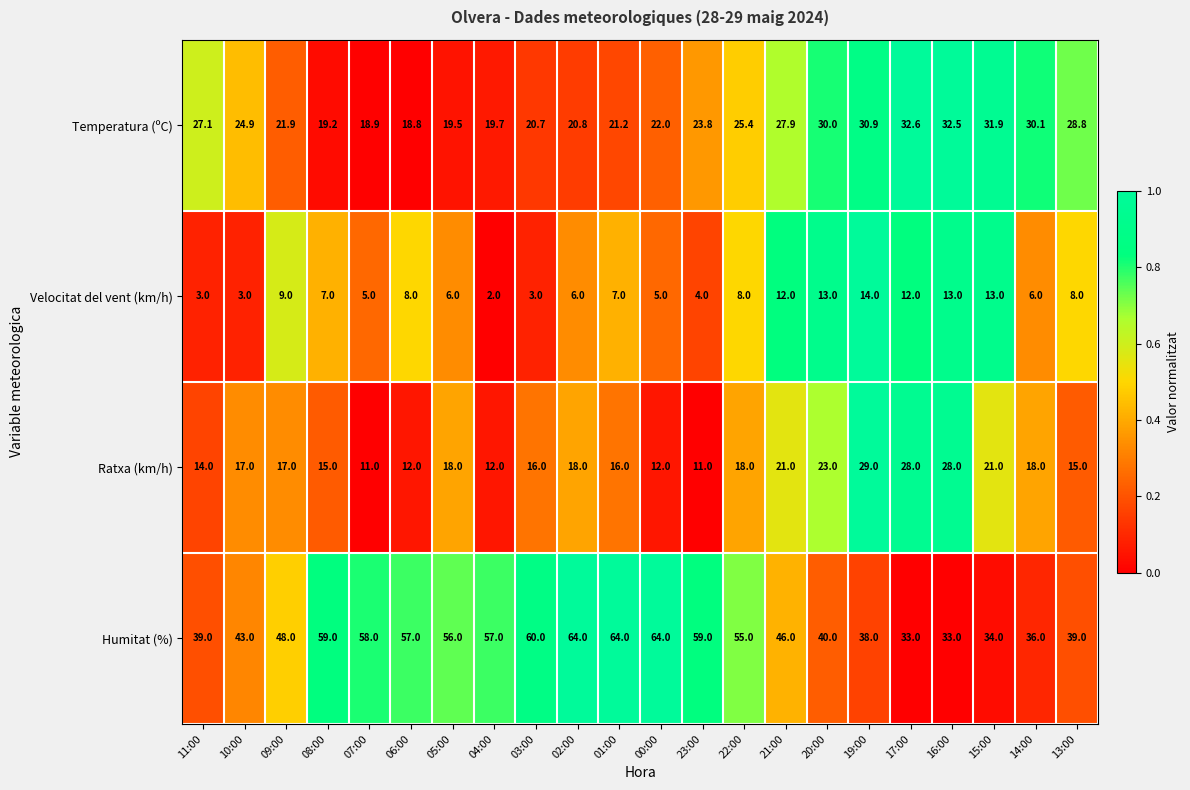

How many data points does each series have?

22